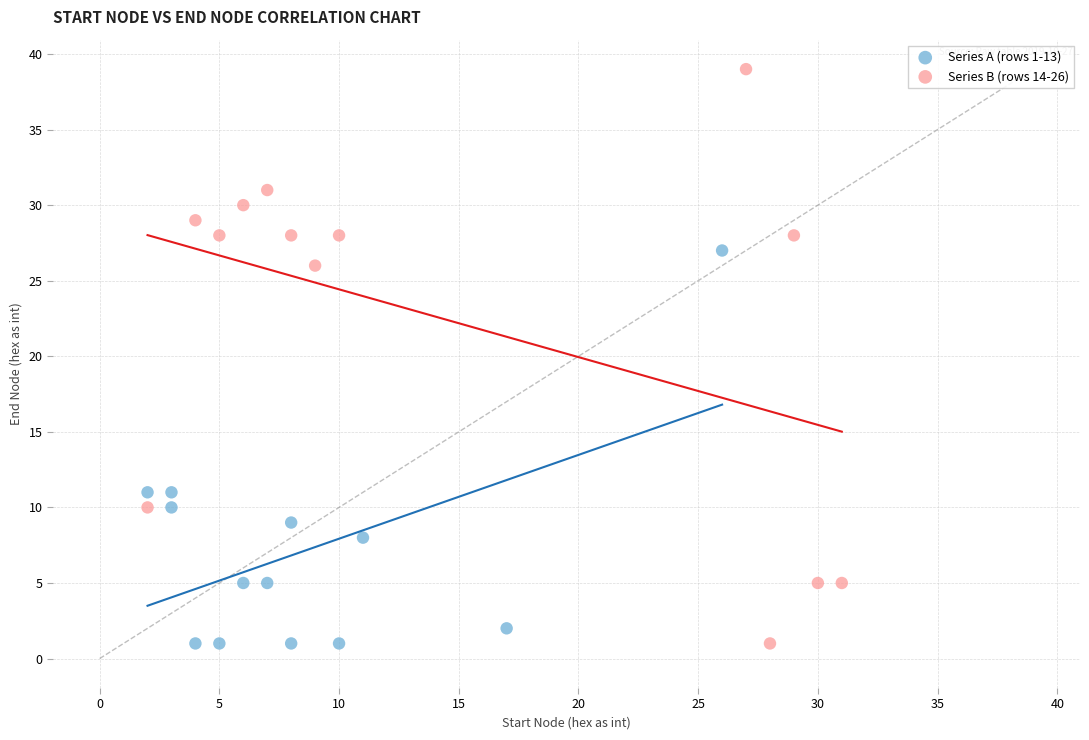

Which series reaches the maximum Y coordinate?

Series B (rows 14-26)